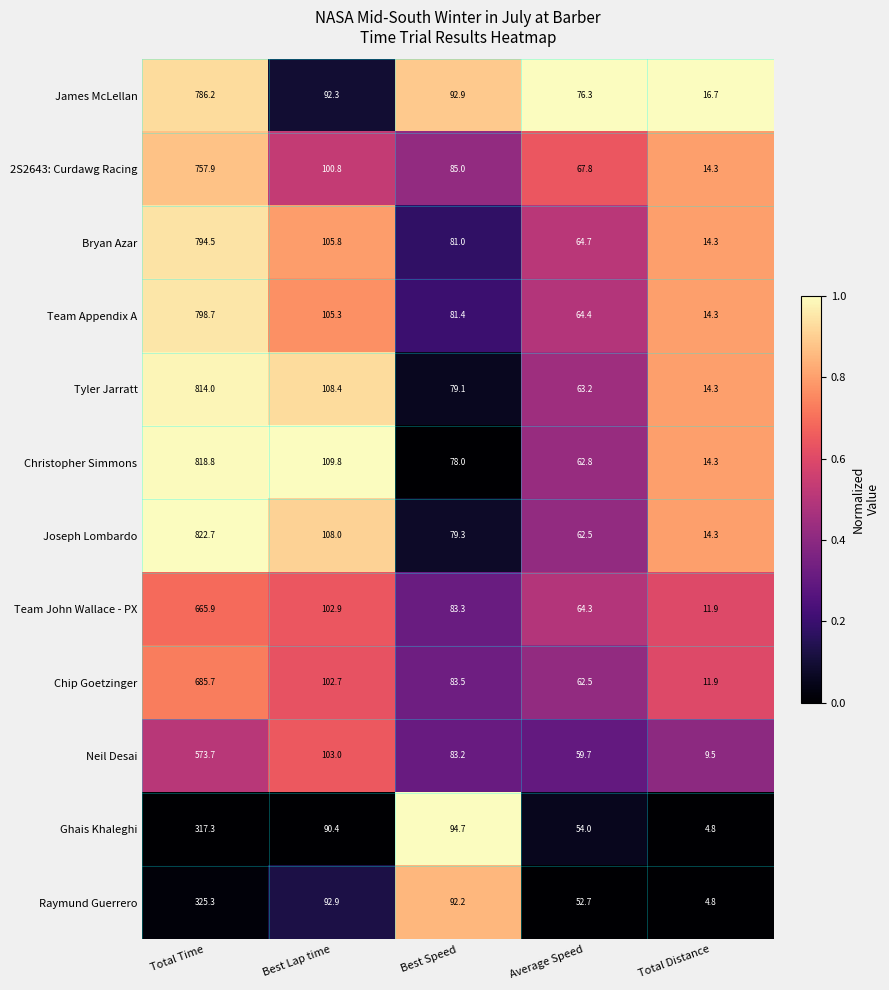

Read the Tyler Jarratt value at Total Time.

814.0